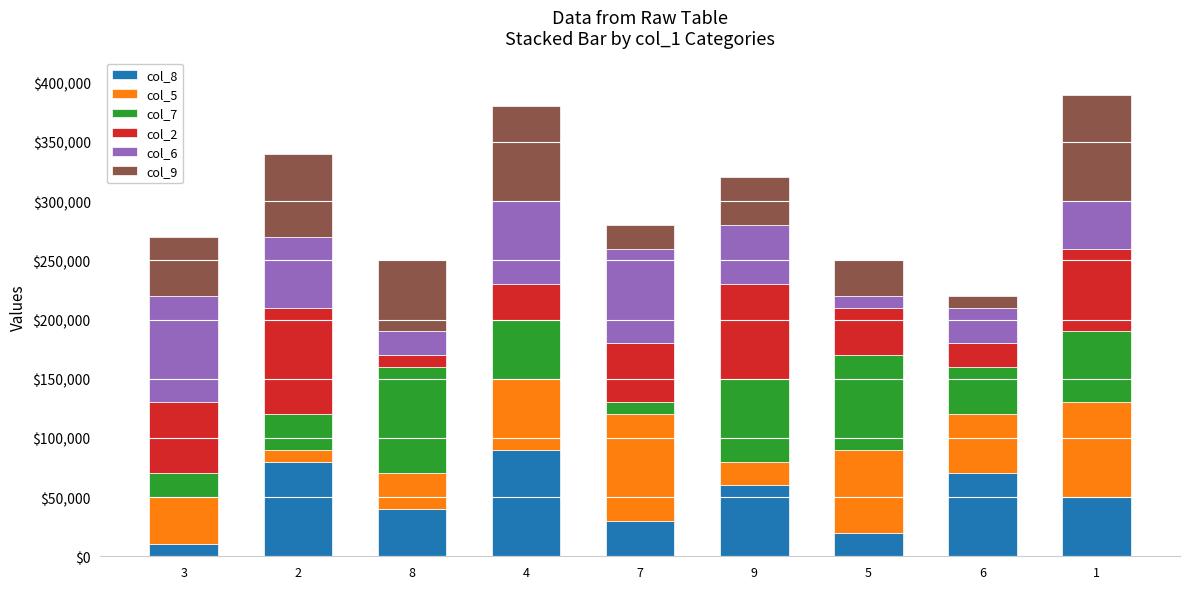

What is the lowest value of the col_8 series?

10000